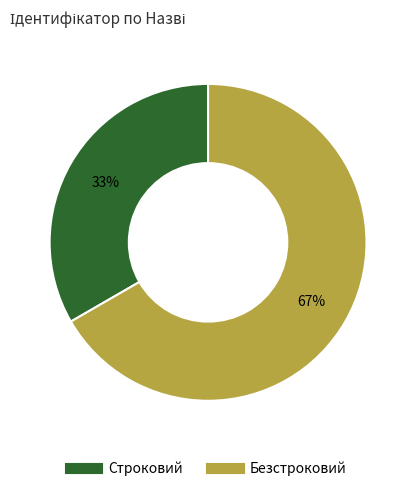

True or false: Безстроковий accounts for 60% of the total.

False